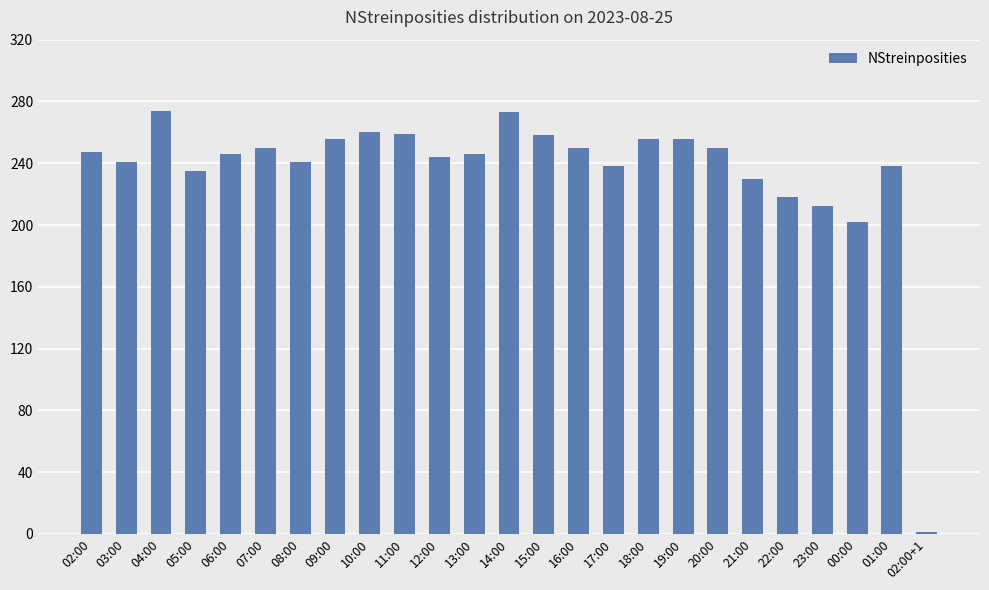

What is the sum of all values?

5881